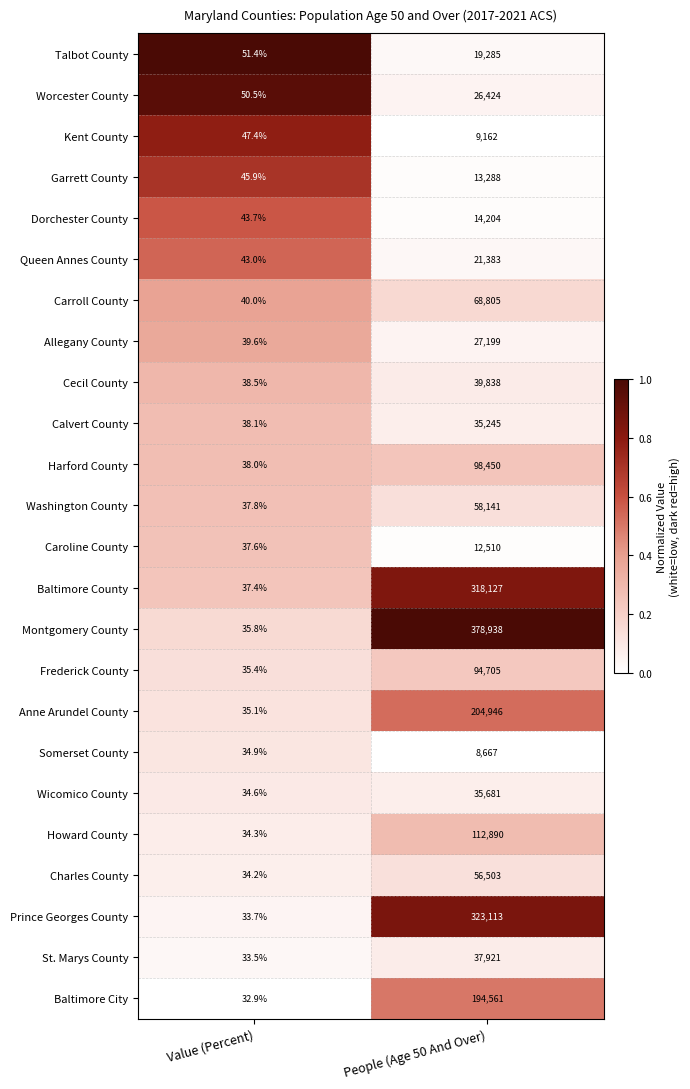

Which label corresponds to the smallest value in the chart?

Value (Percent)